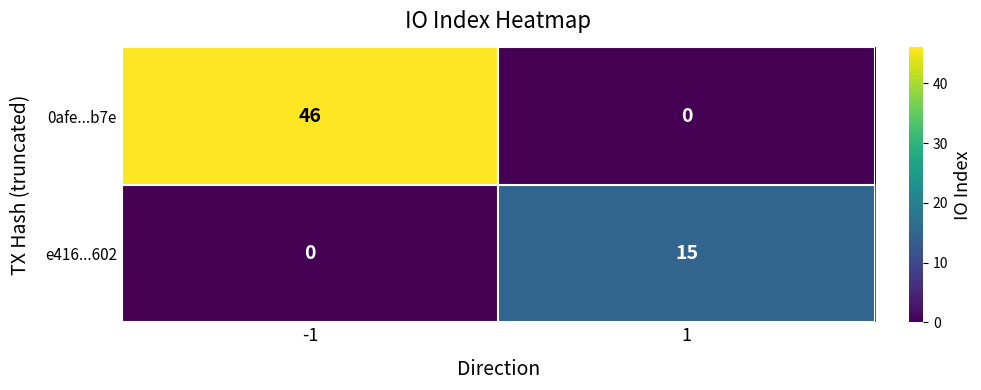

Rank the series by their maximum value, from lowest to highest.

e416...602, 0afe...b7e